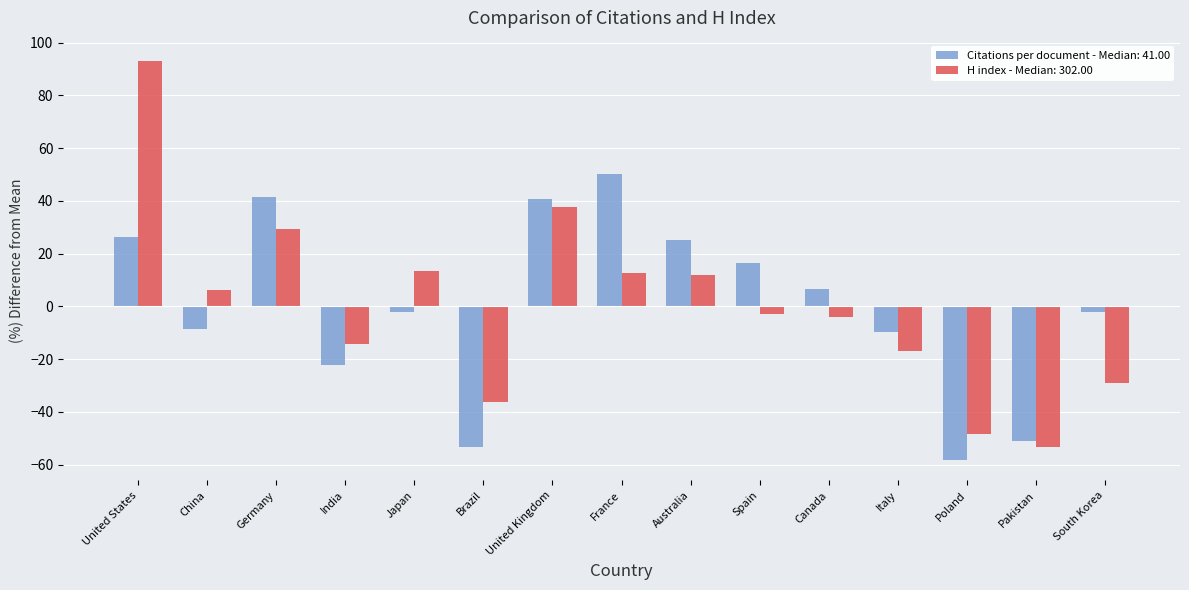

What is the sum of the Citations per document - Median: 41.00 values at Italy and India?

-31.6